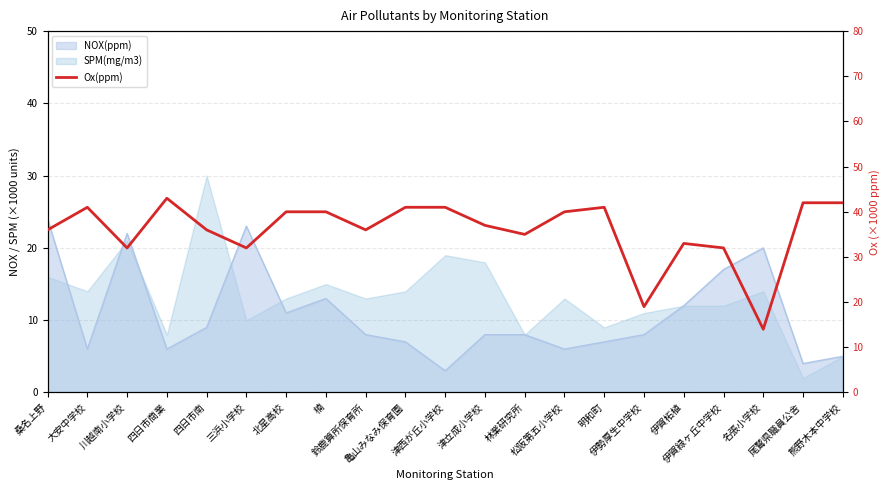

Does the chart display data point markers on the line(s)?

No